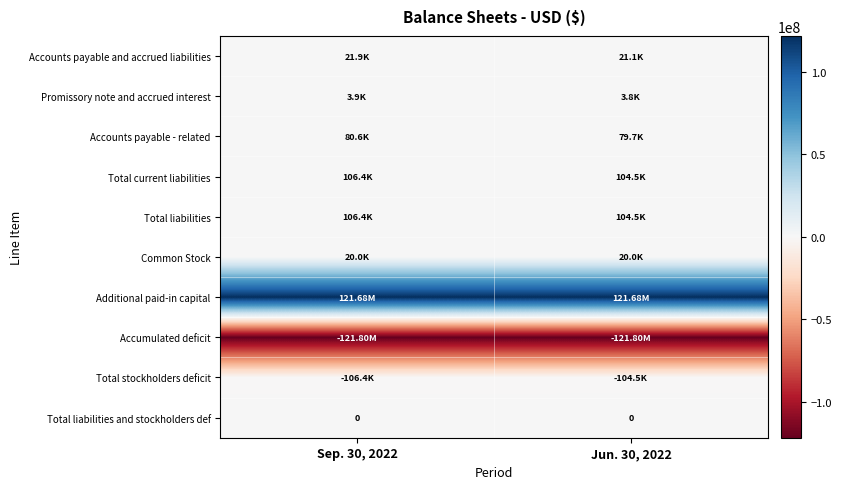

The value of Common Stock at Jun. 30, 2022 is 29699. True or false?

False